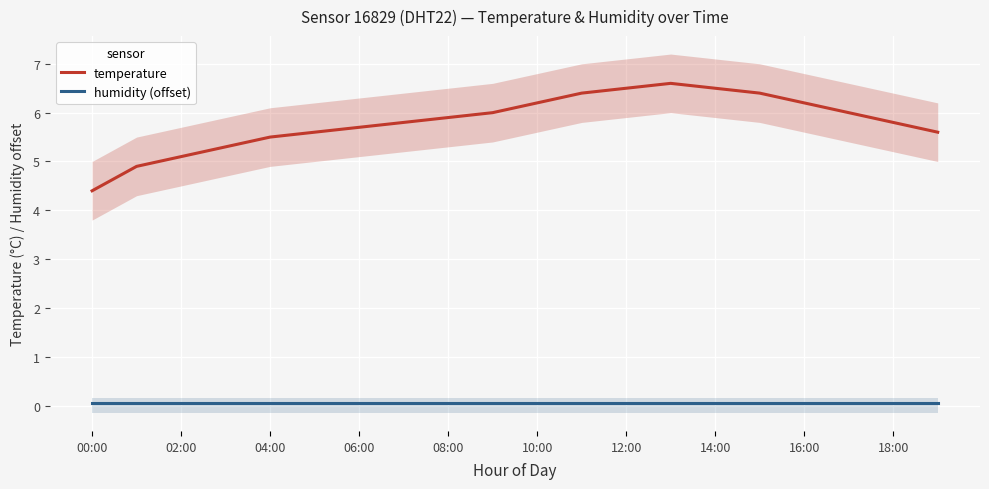

At which label does temperature first exceed 5?

02:00